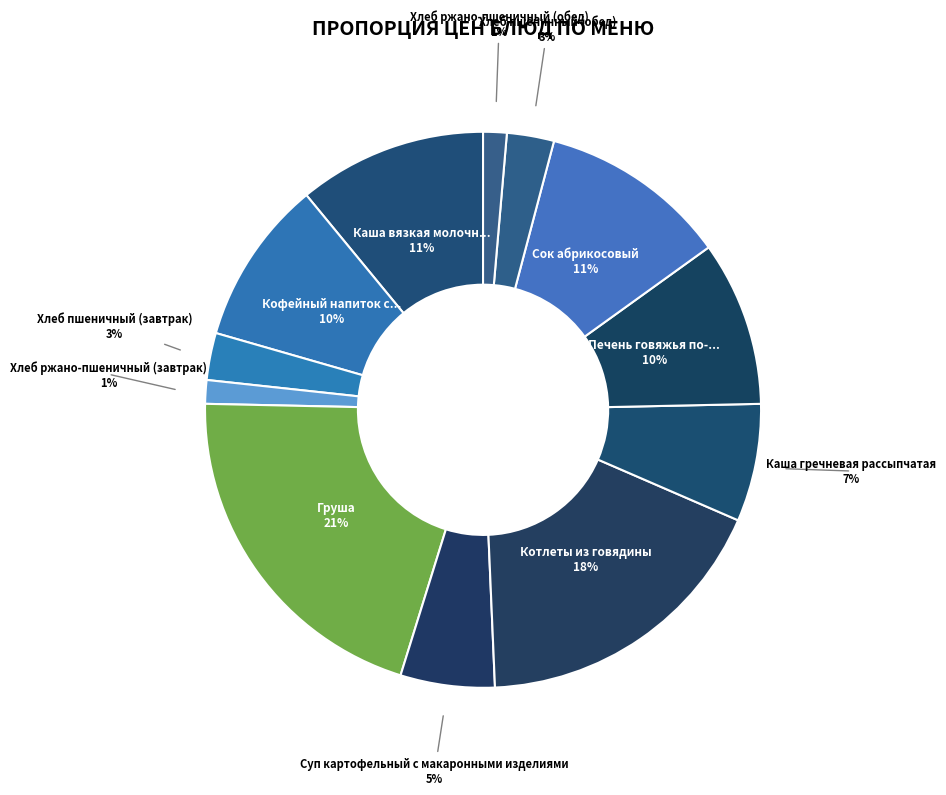

To the nearest percent, what is the average slice percentage?

8%